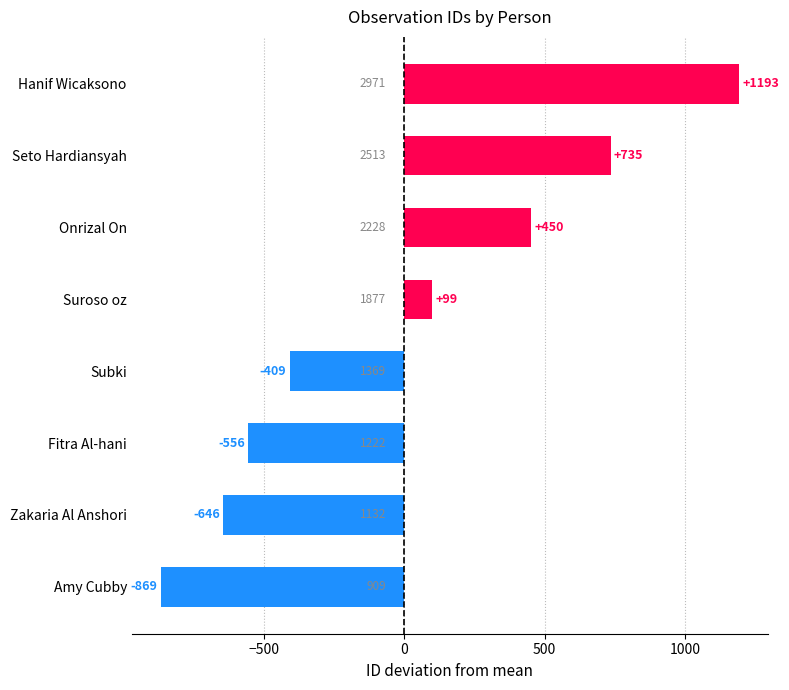

What is the approximate value at Amy Cubby?

-868.6